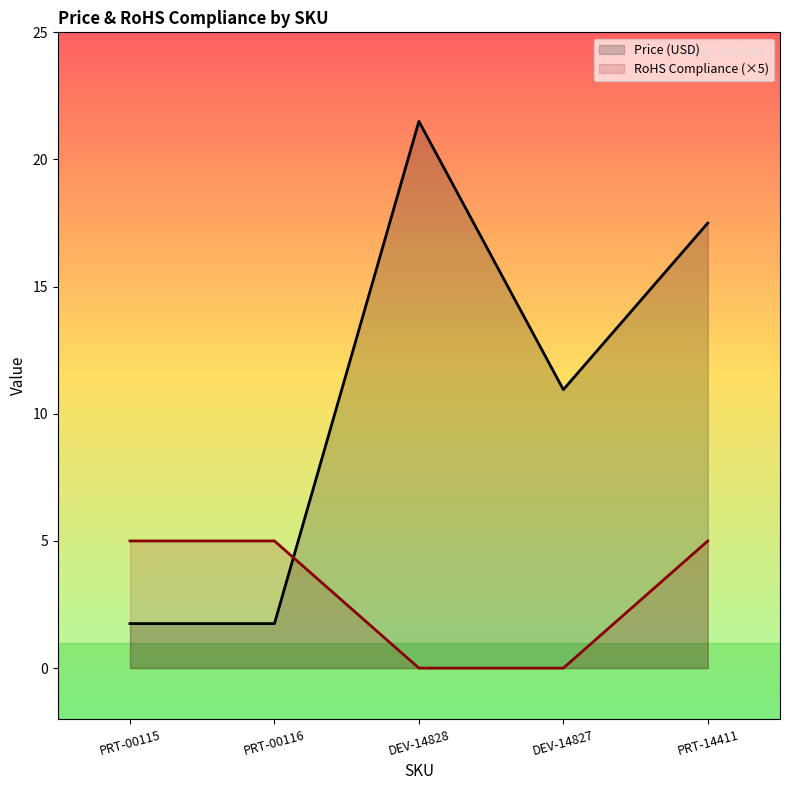

True or false: RoHS Compliance and Price (USD) cross at least once.

True